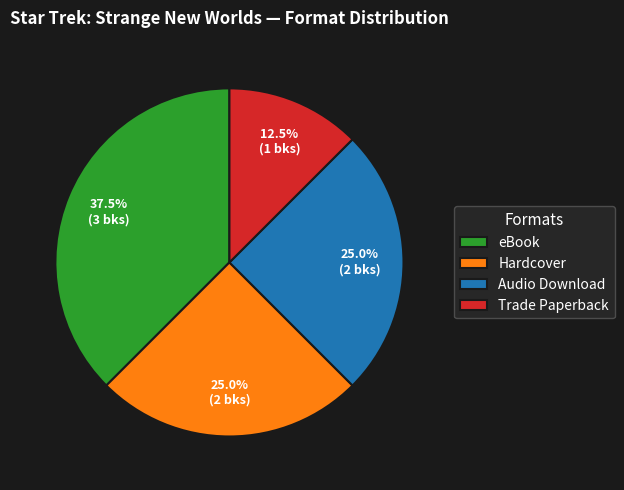

Which slice is the largest?

eBook